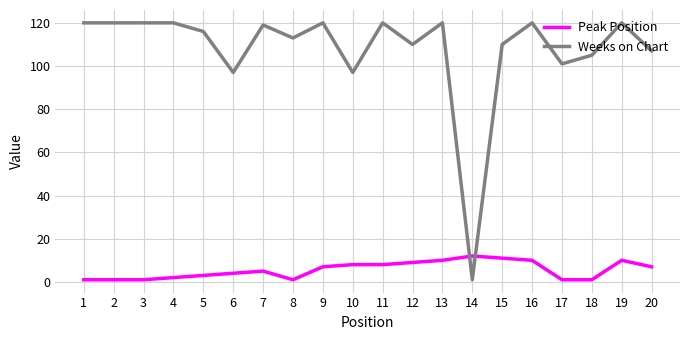

How many times do Peak Position and Weeks on Chart cross each other?

2